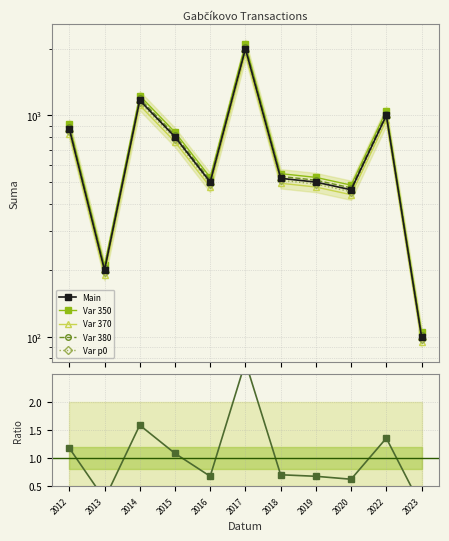

True or false: Var p0 has more than 0 interior local peaks.

True